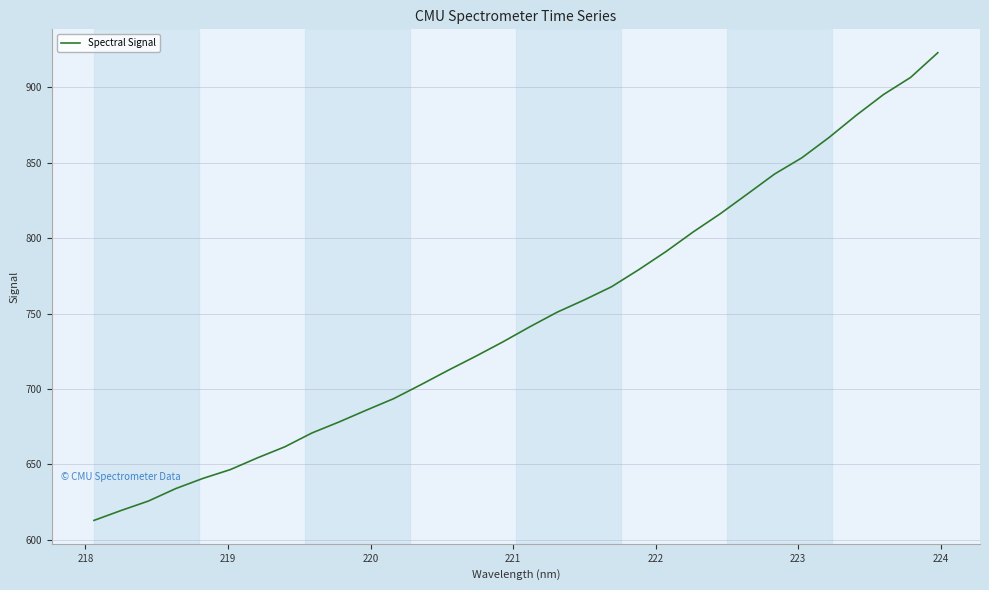

What is the minimum value shown in the chart?

612.9